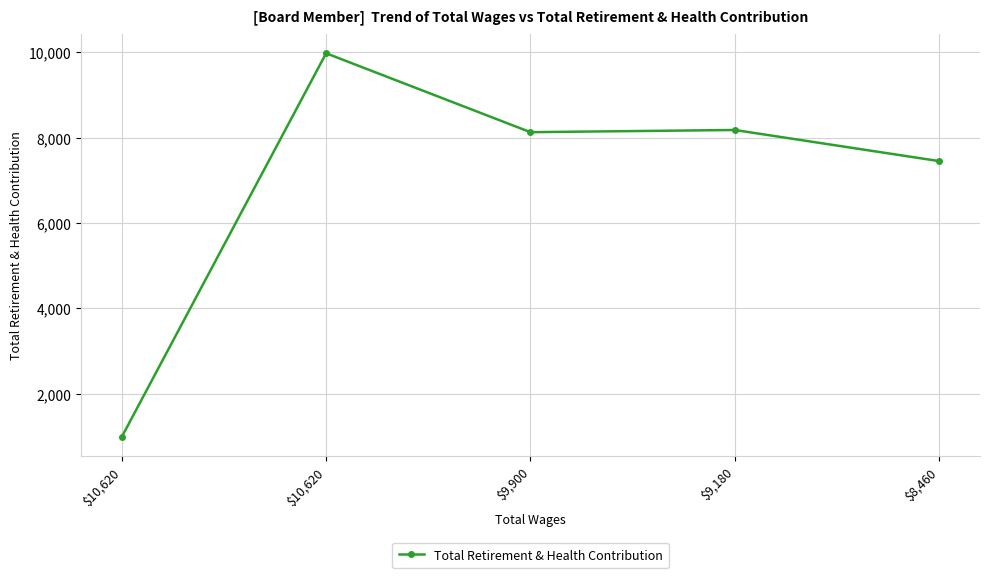

What is the change in value from $9,180 to $8,460?

-728